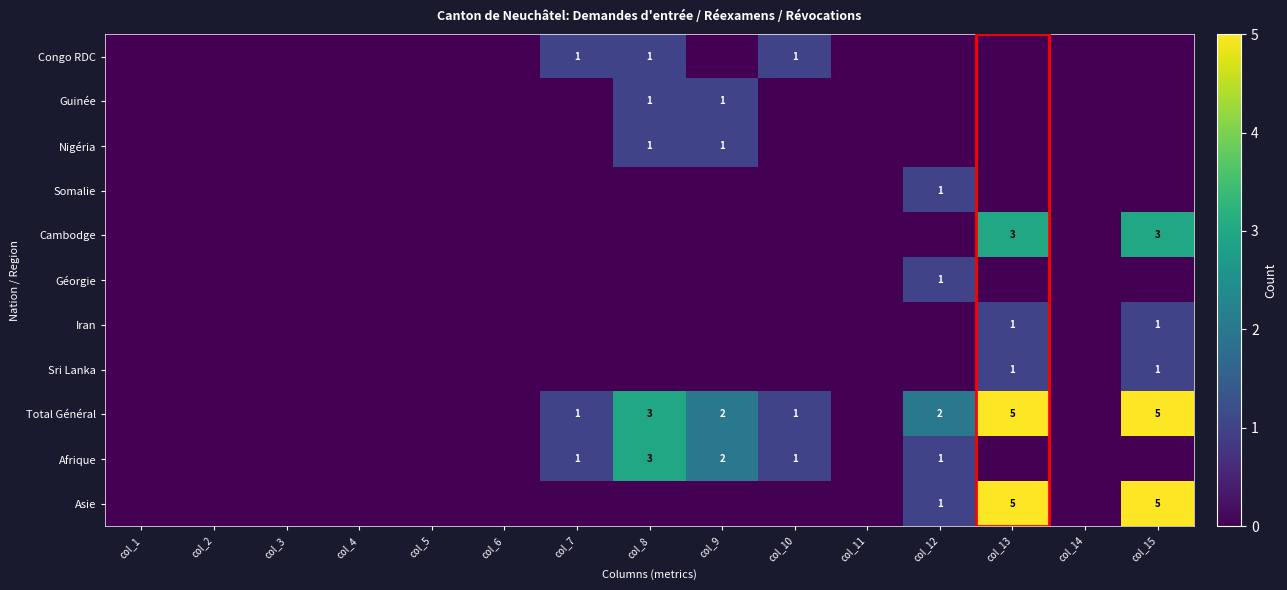

At which category is the sum across all series the highest?

col_13